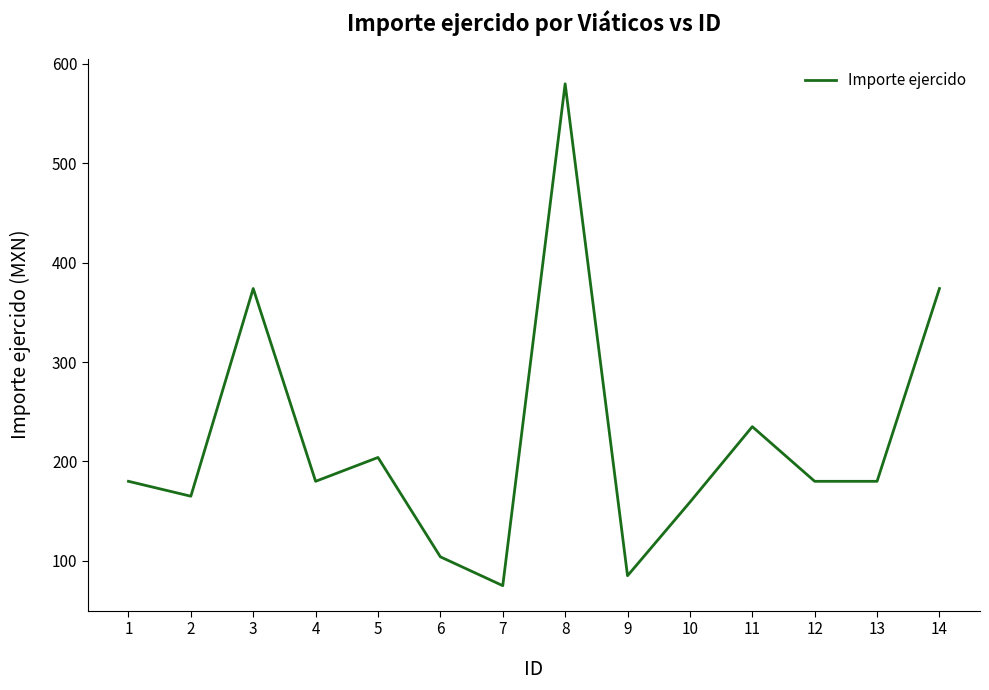

True or false: the data has more than 2 interior local peaks.

True